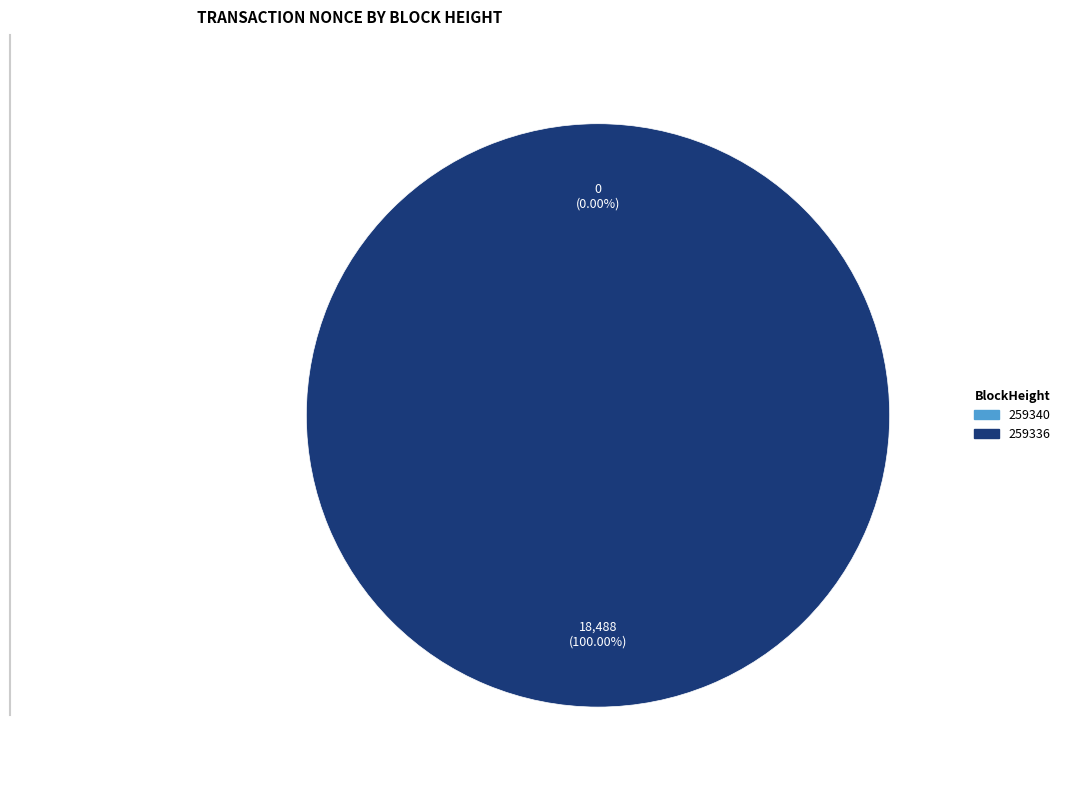

Combined, do 259336 and 259340 account for over 50%?

Yes